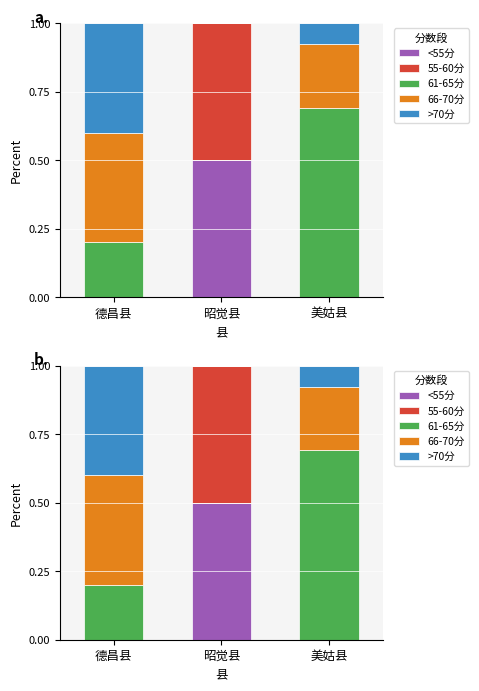

At which label does >70分 reach its minimum?

昭觉县